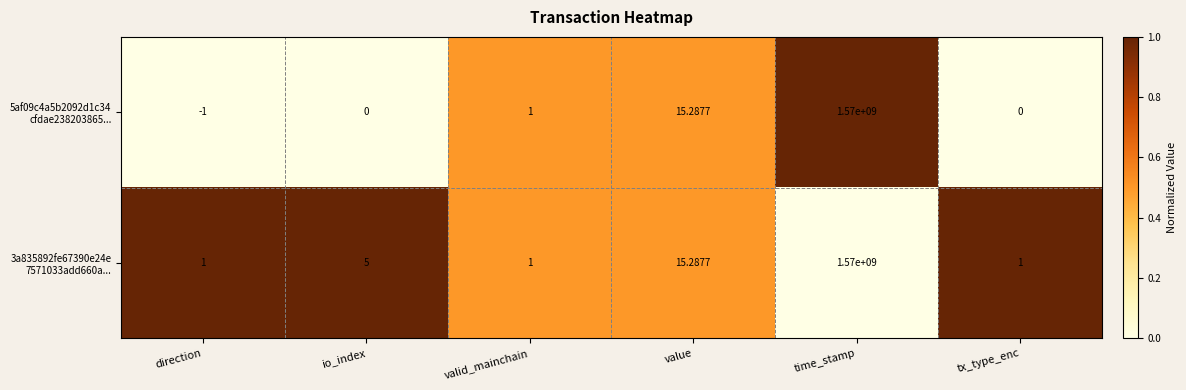

Which category has the highest value across all series?

time_stamp